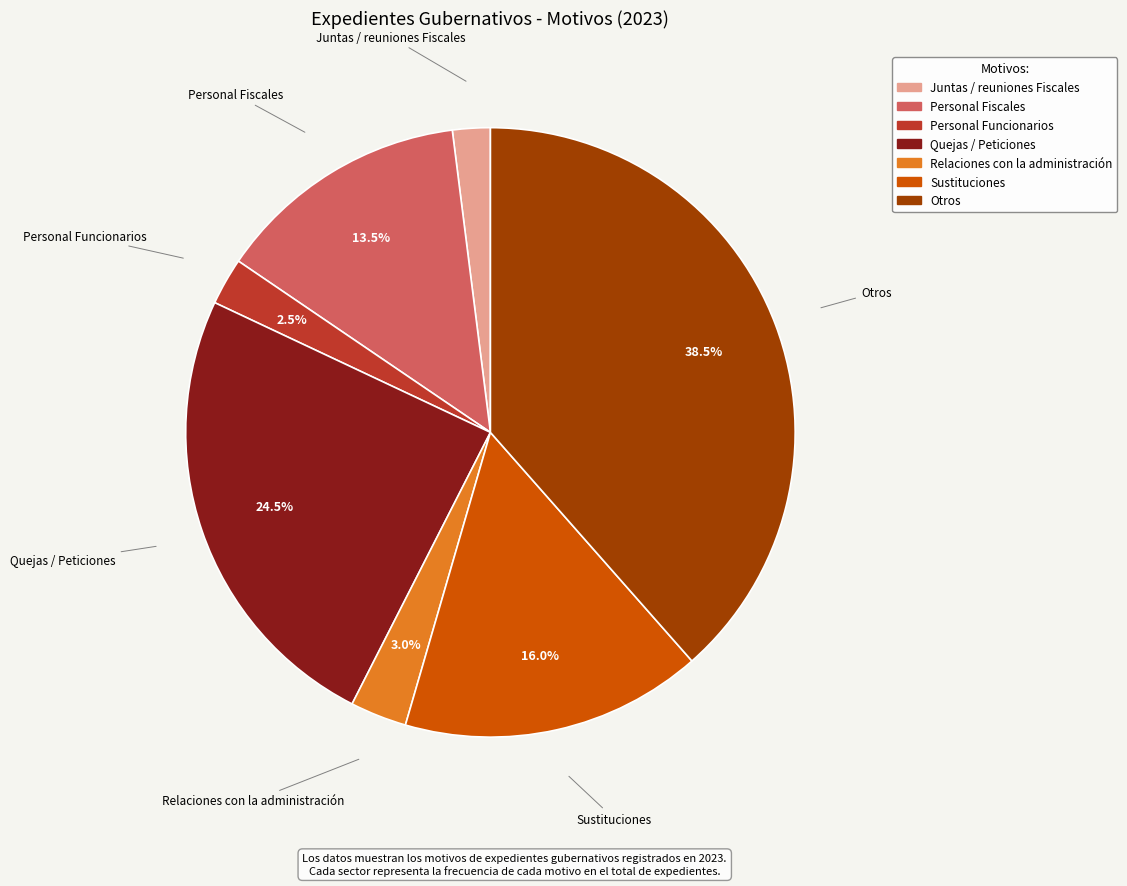

Does Relaciones con la administración account for over 50% of the chart?

No